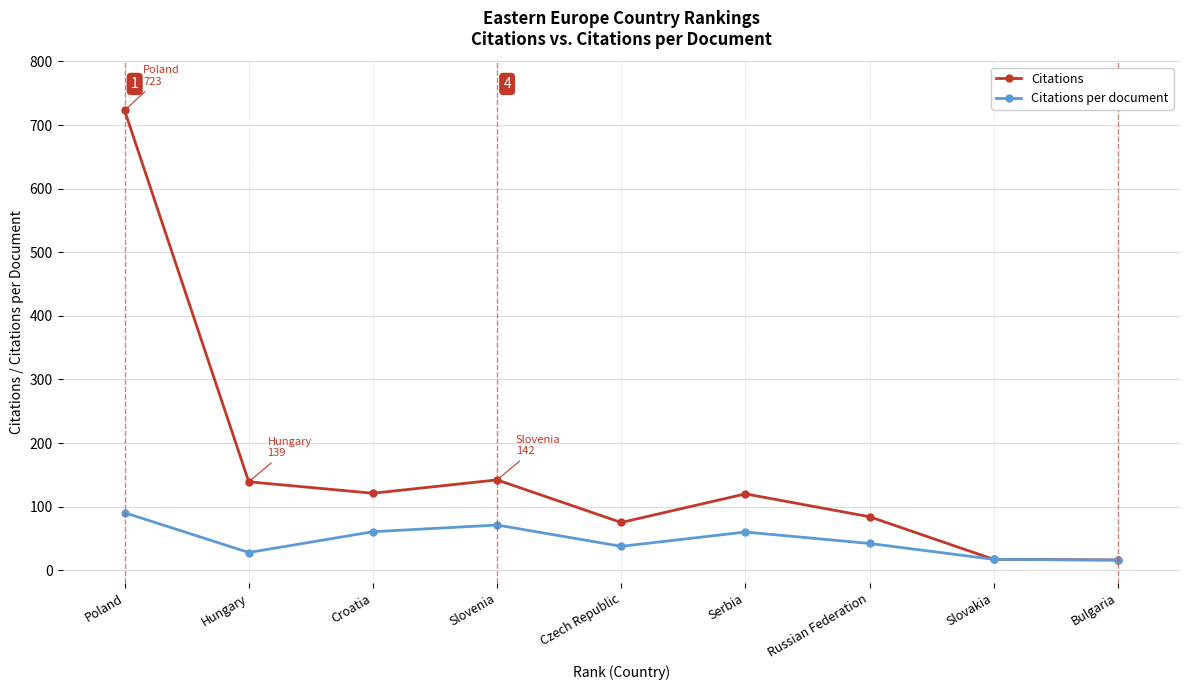

Which series has the largest range (max minus min)?

Citations